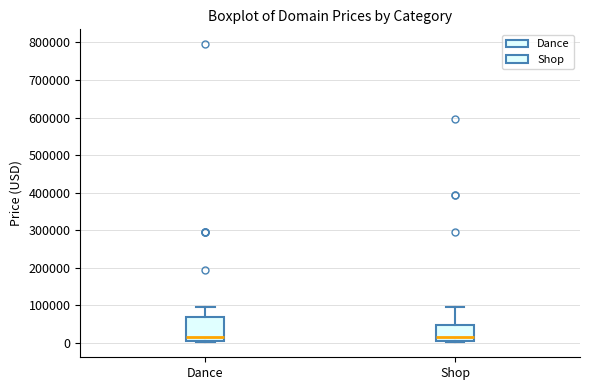

Comparing the boxes themselves (not the whiskers), which one is the tallest?

Dance